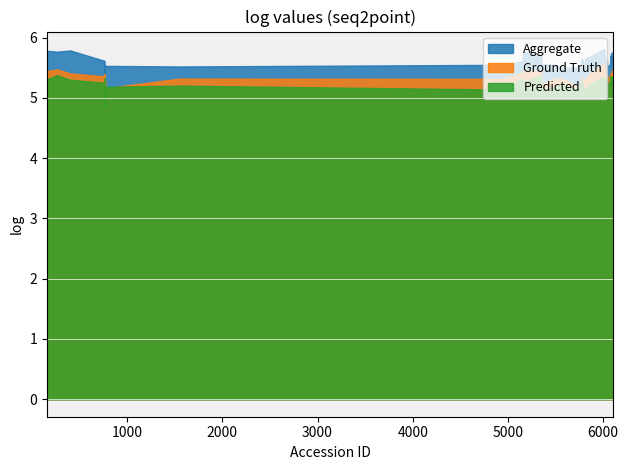

The value at 22 is 5.4. True or false?

True